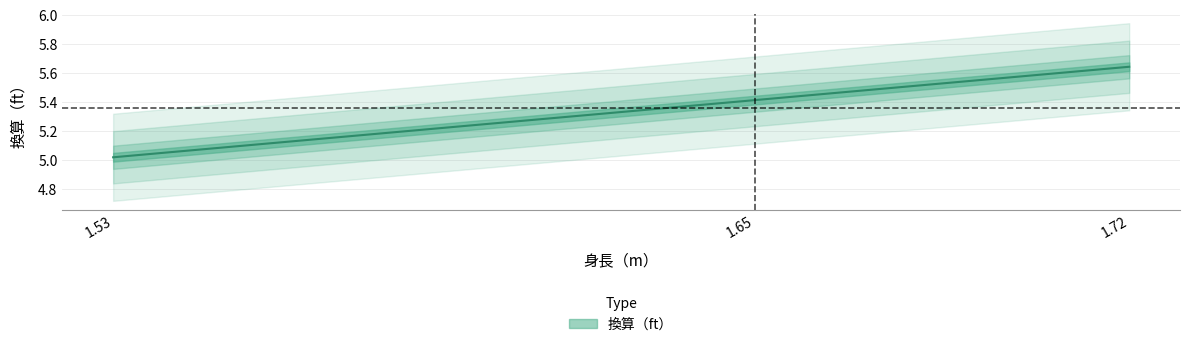

What is the smallest value displayed?

5.0